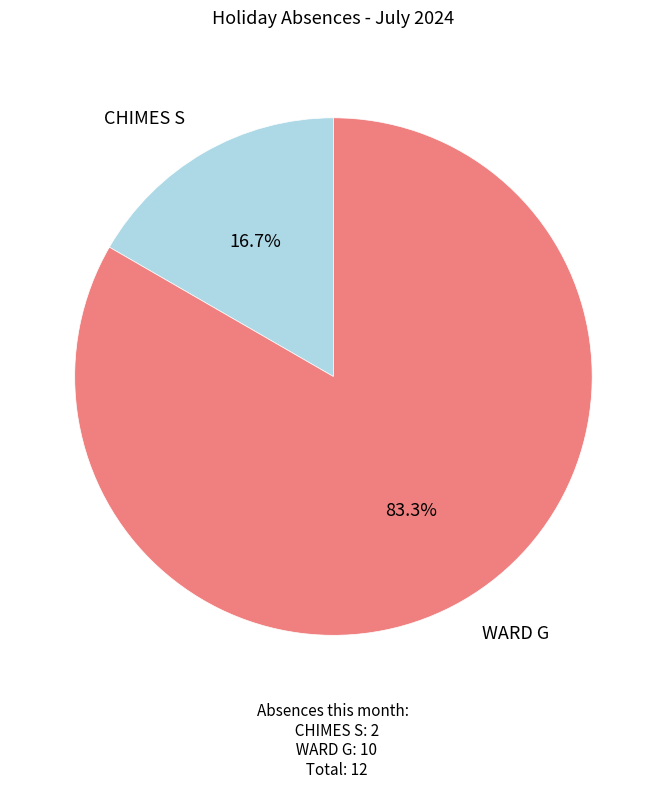

How many segments does this pie chart have?

2